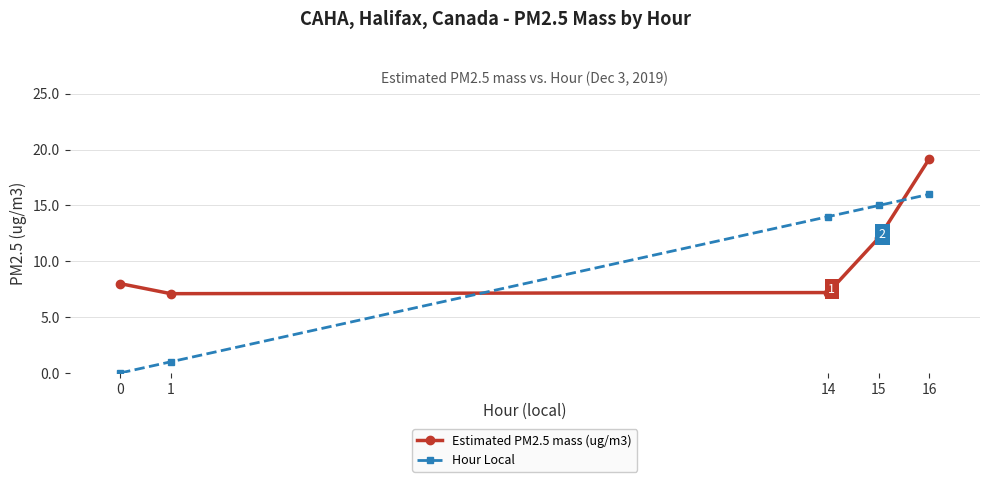

What is the difference between the maximum and second lowest values in the Estimated PM2.5 mass (ug/m3) series?

12.0